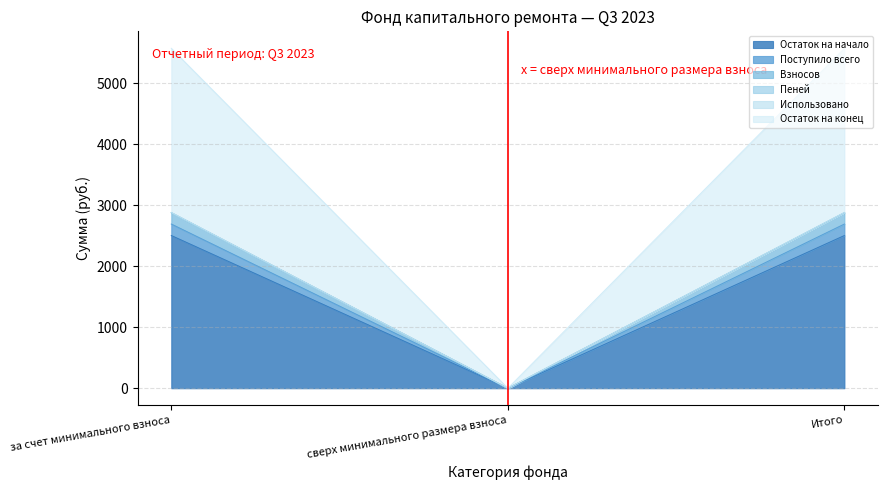

Which has a higher value, Итого or за счет минимального взноса?

Итого